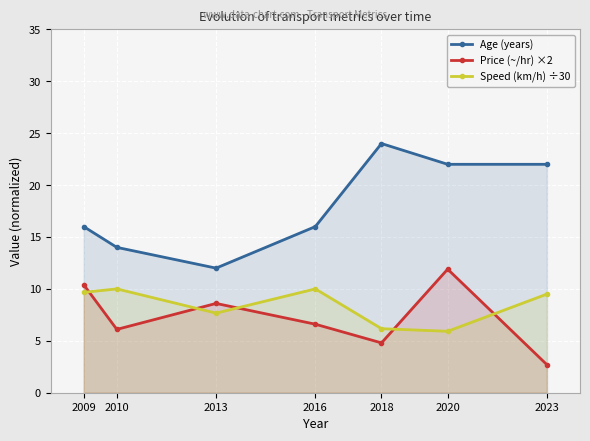

Where do Price (~/hr) ×2 and Speed (km/h) ÷30 first cross each other?

2009 and 2010